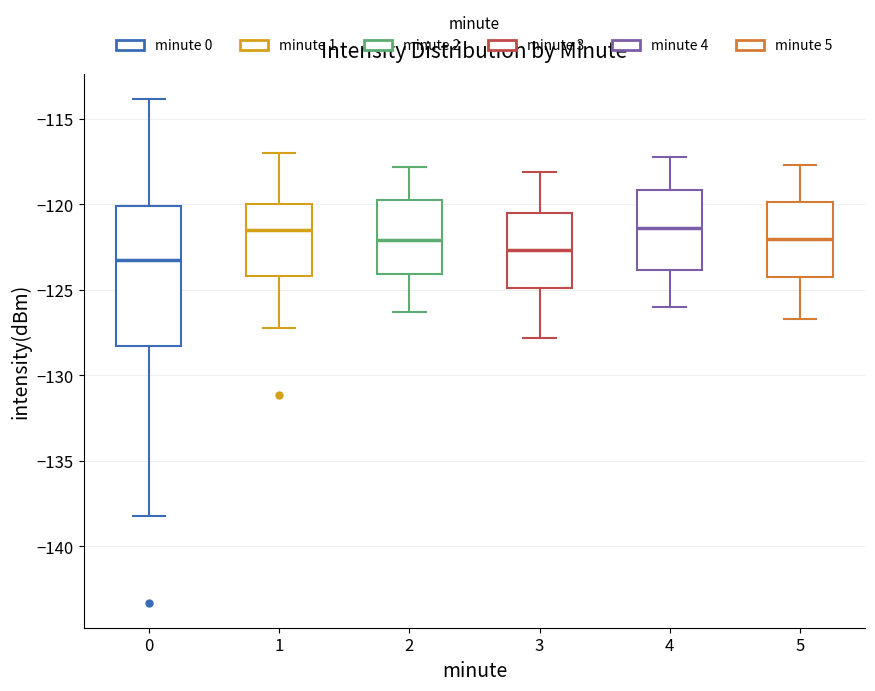

Reading left to right, read every box against the y-axis: the position of its median line, the range the box covers, and the ends of its whiskers. The values are not printed on the chart, so give them approximately, as read against the axis.

0: median -123.5, box -128.5 to -120.0, whiskers -138.0 to -114.0
1: median -121.5, box -124.0 to -120.0, whiskers -127.5 to -117.0
2: median -122.0, box -124.0 to -119.5, whiskers -126.5 to -118.0
3: median -122.5, box -125.0 to -120.5, whiskers -128.0 to -118.0
4: median -121.5, box -124.0 to -119.0, whiskers -126.0 to -117.0
5: median -122.0, box -124.0 to -120.0, whiskers -126.5 to -117.5